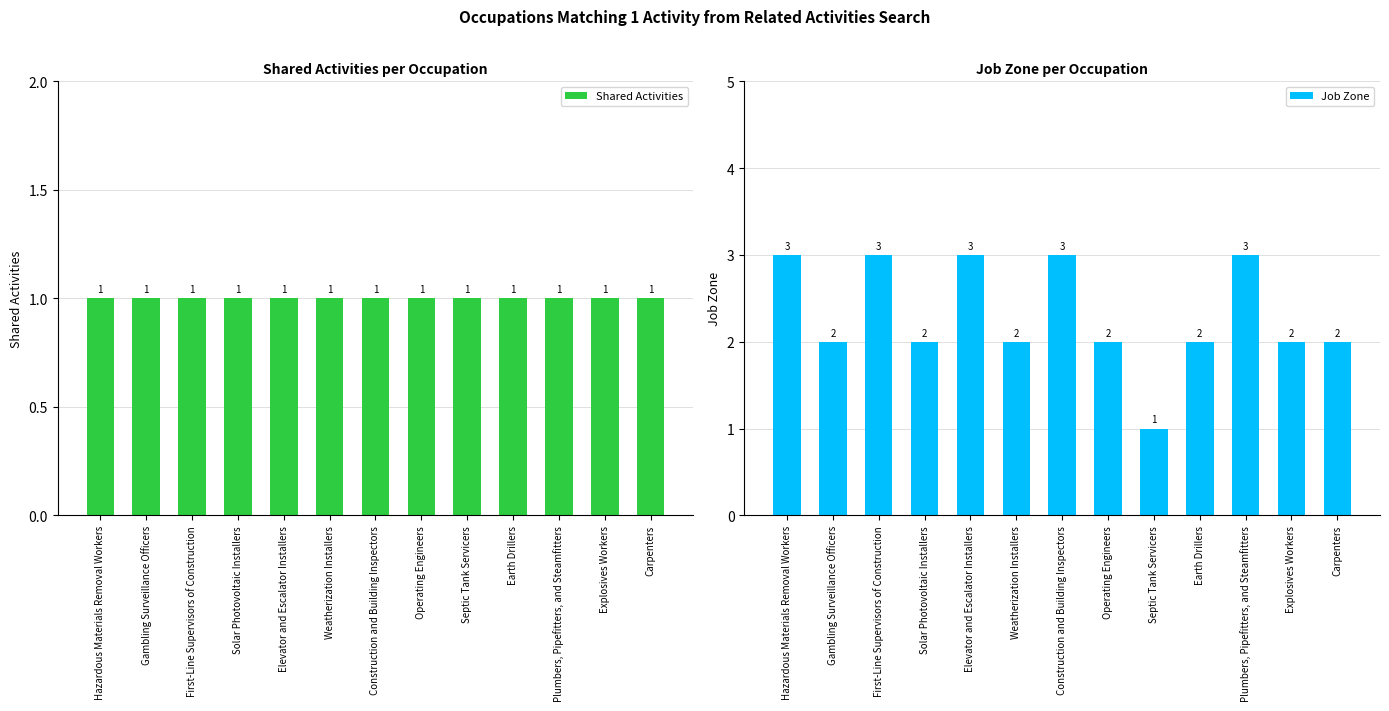

Which series has the largest total across all categories?

Job Zone